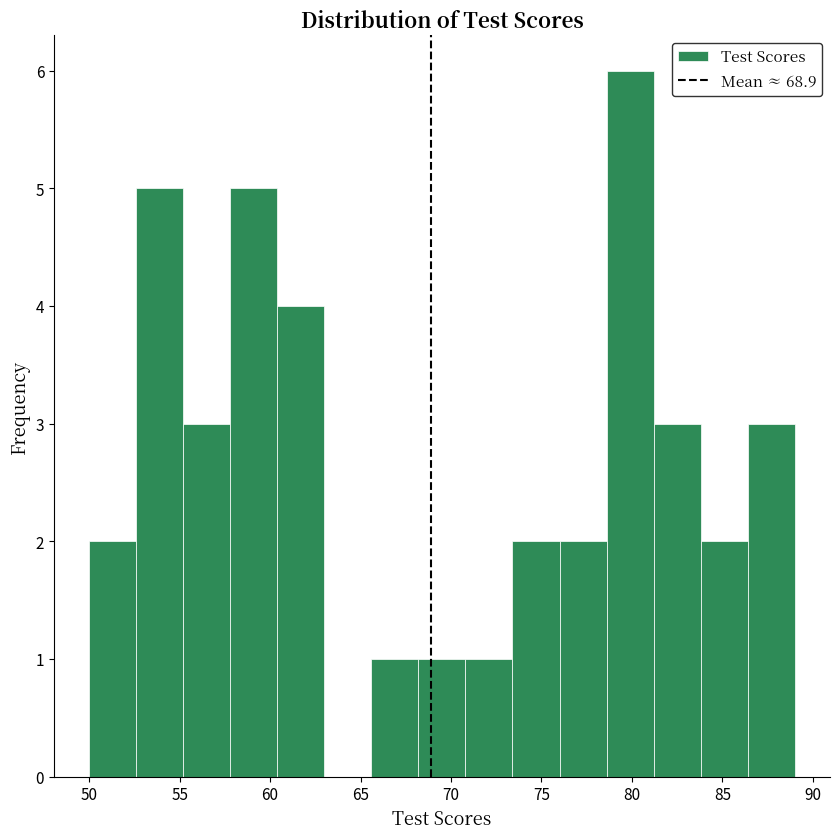

How tall is the bar that spans 81.2 to 83.8 on the x-axis? Neither the bar edges nor the heights are printed on the chart, so give them approximately, as read against the axes.

3